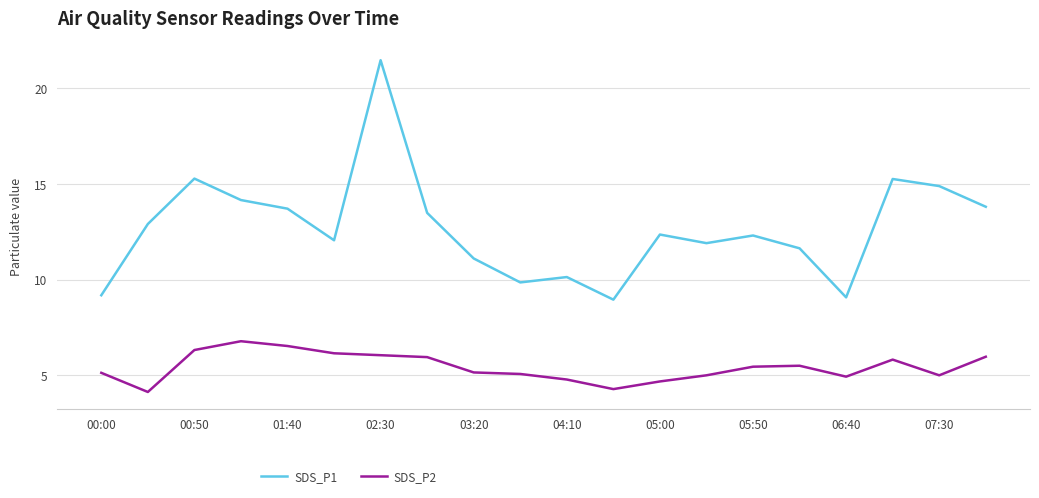

Which series has the widest spread of values?

SDS_P1